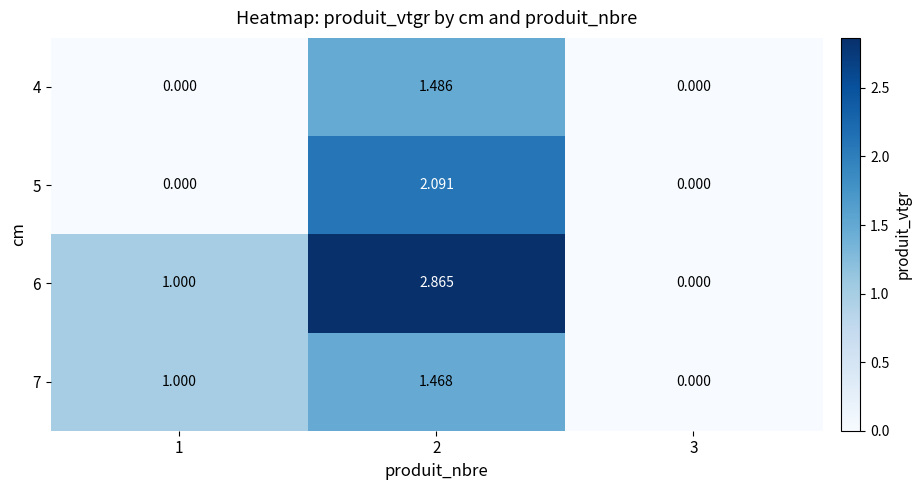

Which label corresponds to the smallest value in the chart?

1